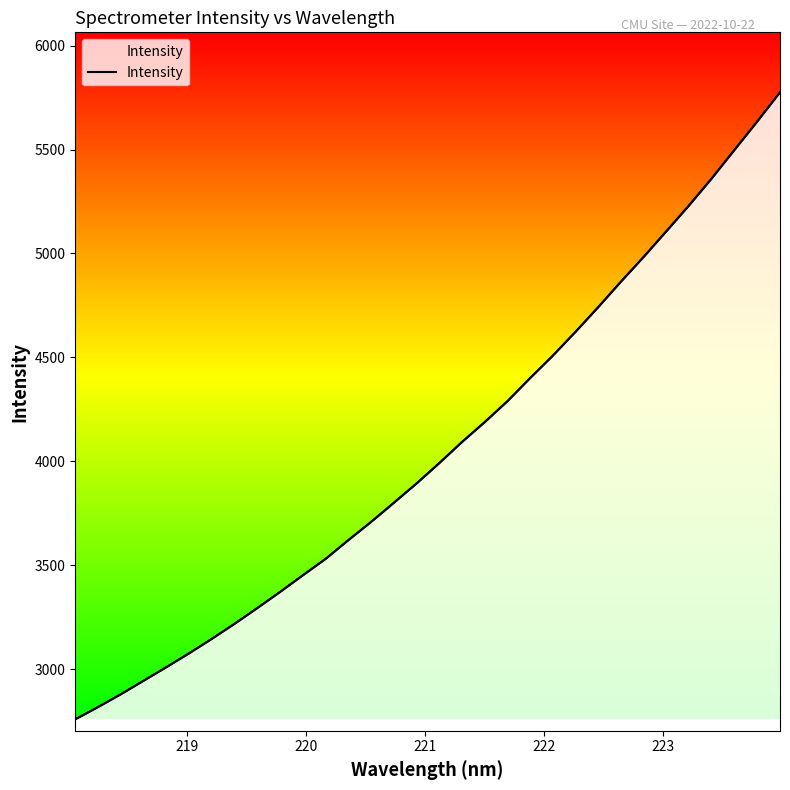

What is the difference between the maximum and minimum values?

3016.0